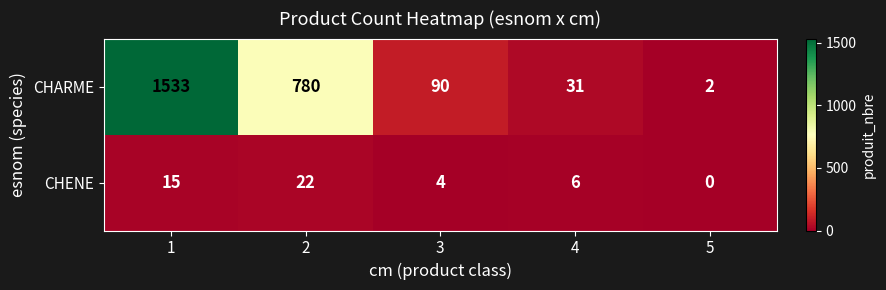

How many series are shown in this chart?

2